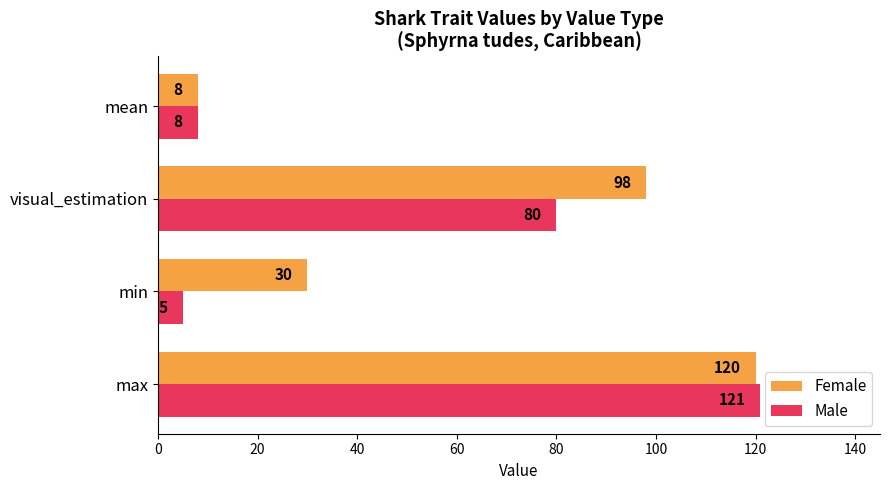

Is it true that Female equals 43 at min?

False